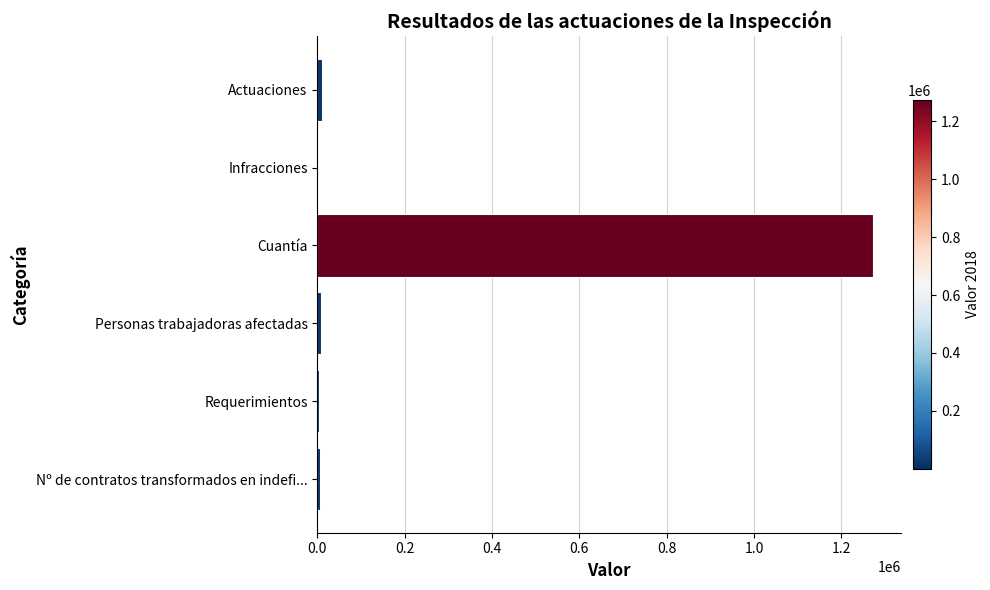

True or false: the data shows 1272617 at Cuantía.

True